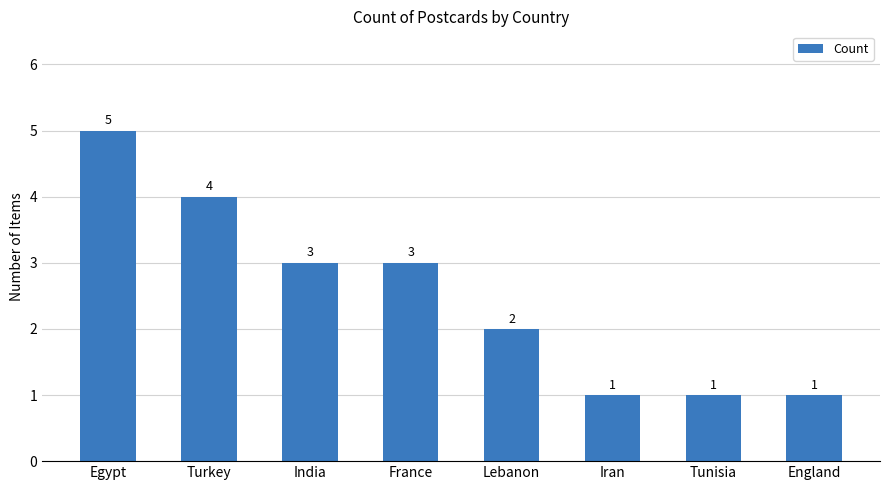

What is the label of the 8th bar from the left?

England